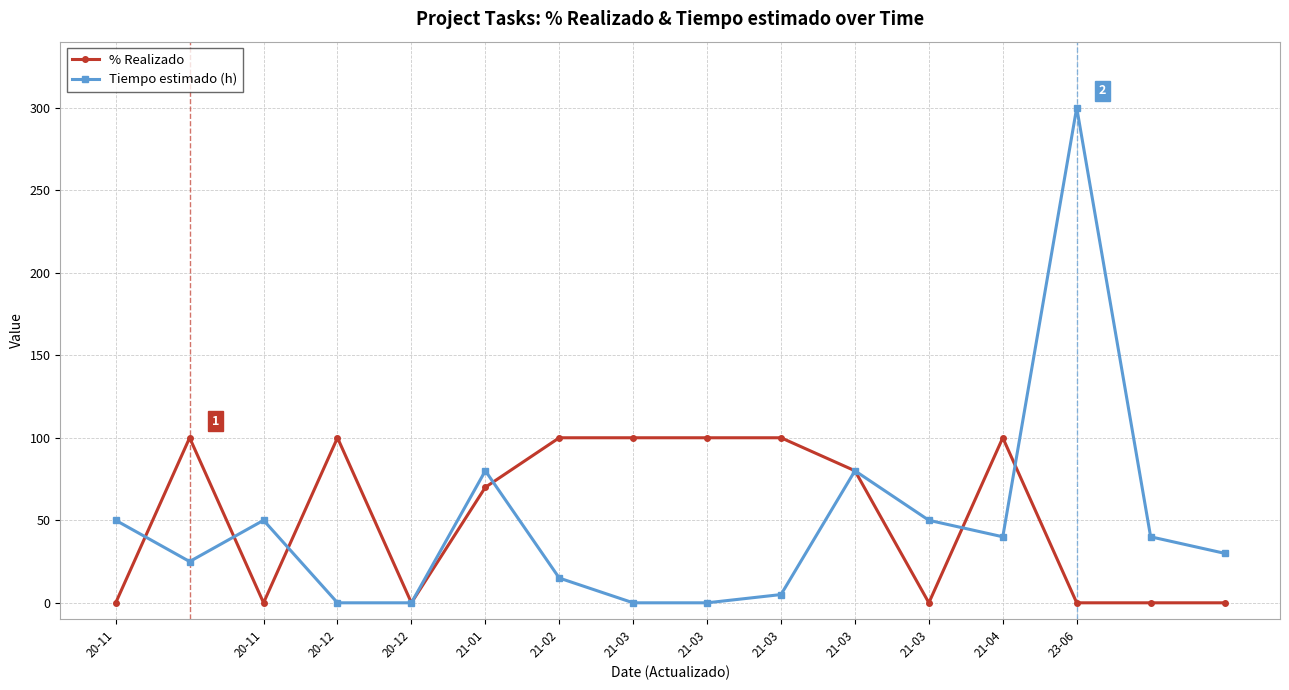

Which series has the widest spread of values?

Tiempo estimado (h)